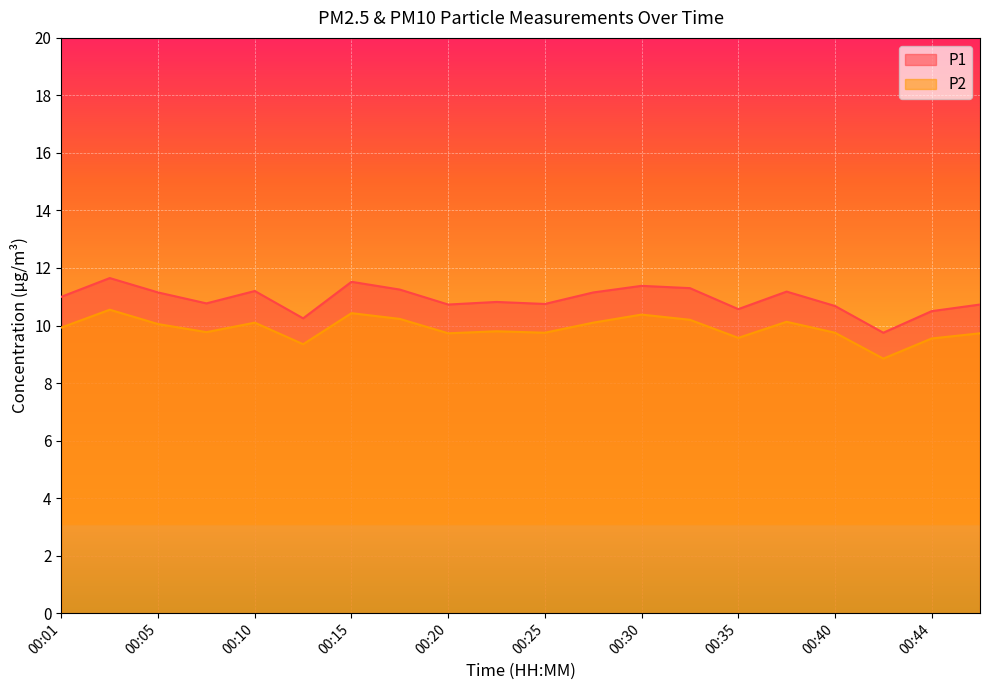

At which category does P1 reach its first local valley?

00:08